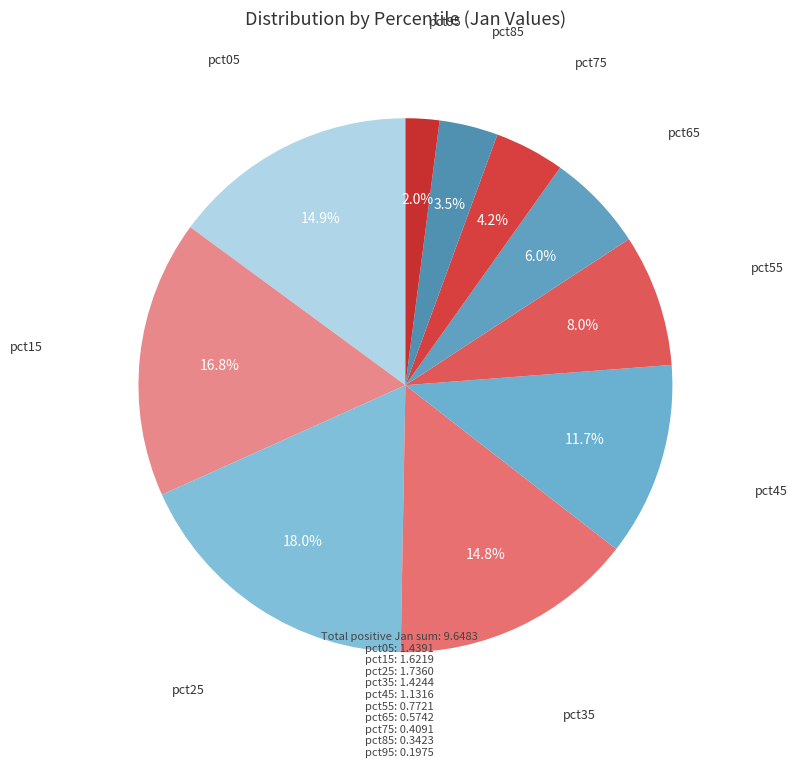

Count the number of slices in the pie.

10